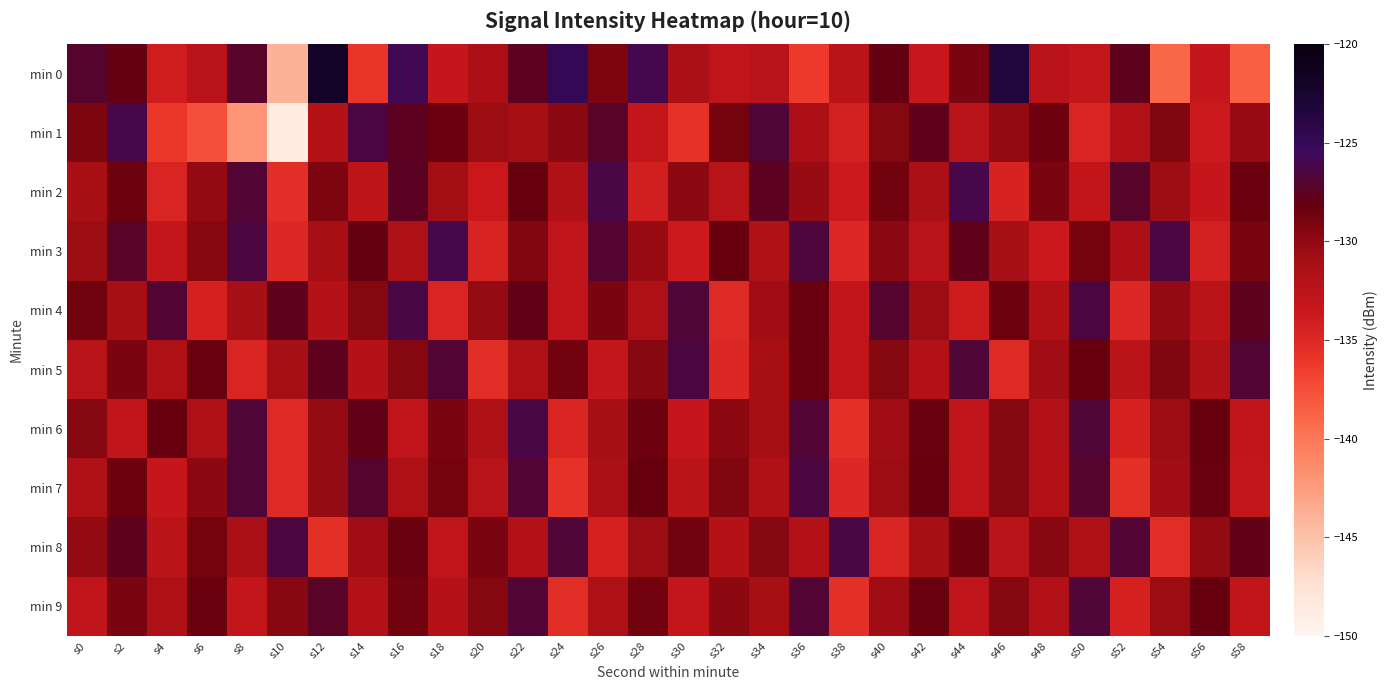

At s44, list the series in order from smallest to largest.

min 4, min 6, min 7, min 9, min 1, min 0, min 8, min 3, min 5, min 2